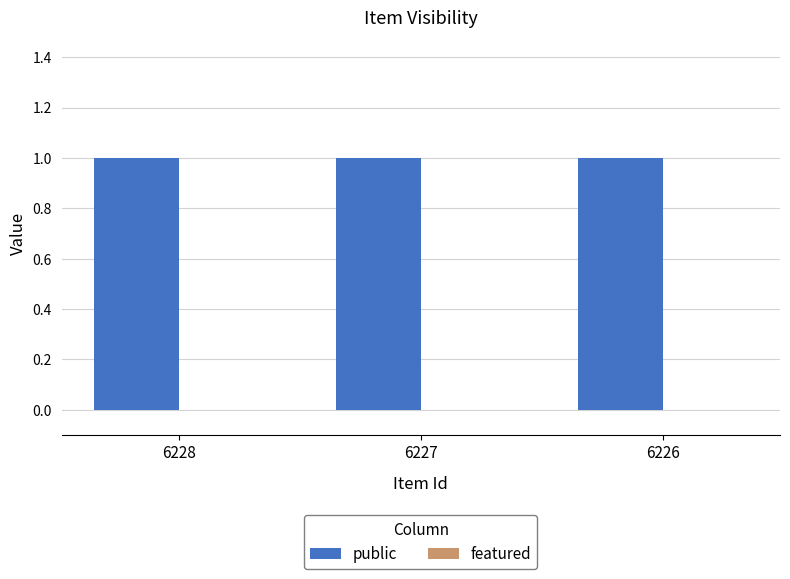

Reading left to right, what are all the values shown in this chart?

public: 6228=1	6227=1	6226=1
featured: 6228=0	6227=0	6226=0